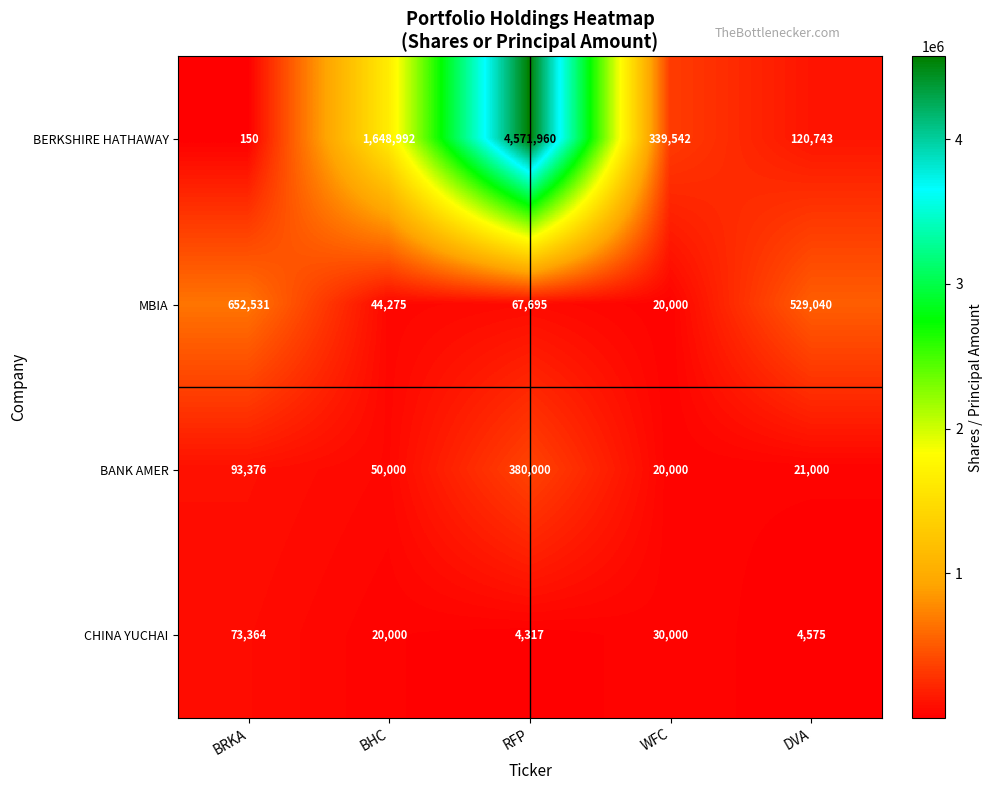

What is the difference between the second highest and minimum values in the BANK AMER series?

73376